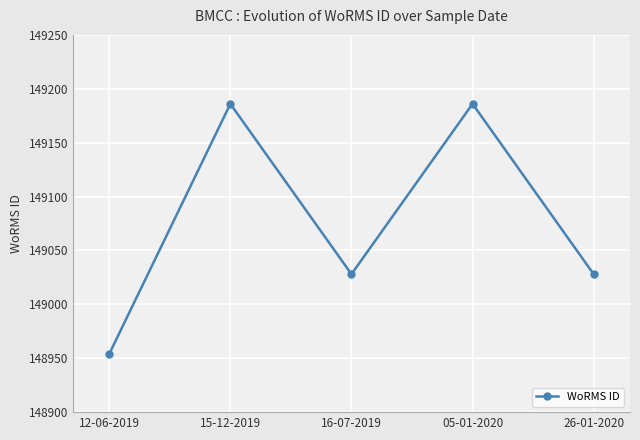

Is this an area chart (filled region under the line)?

No